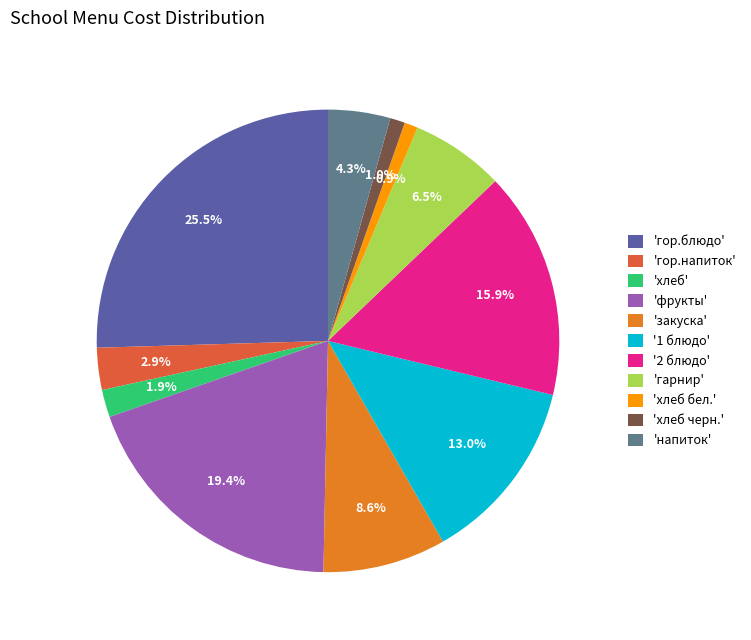

Which has a higher value, 'закуска' or '1 блюдо'?

'1 блюдо'